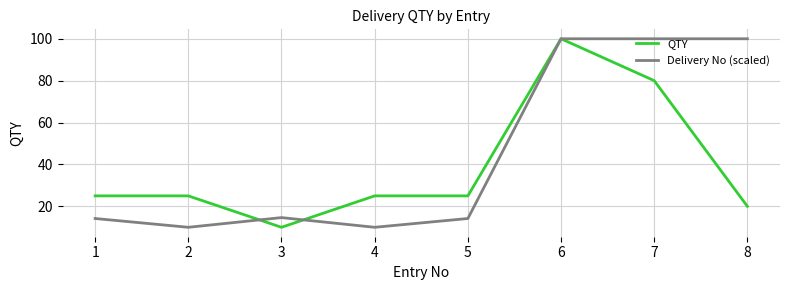

Reading left to right, what are all the values shown in this chart?

QTY: 25.0	25.0	10.0	25.0	25.0	100.0	80.0	20.0
Delivery No (scaled): 14.2	10.0	14.6	10.0	14.2	100.0	100.0	100.0